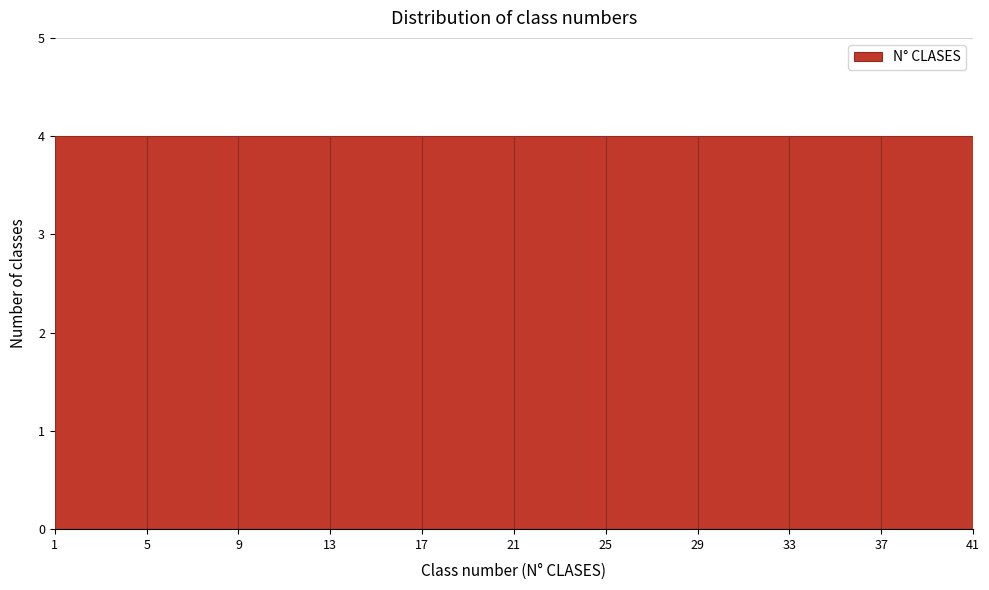

What is the height of the bar covering 25 to 29 on the x-axis? The values are not printed on the chart, so give them approximately, as read against the axis.

4